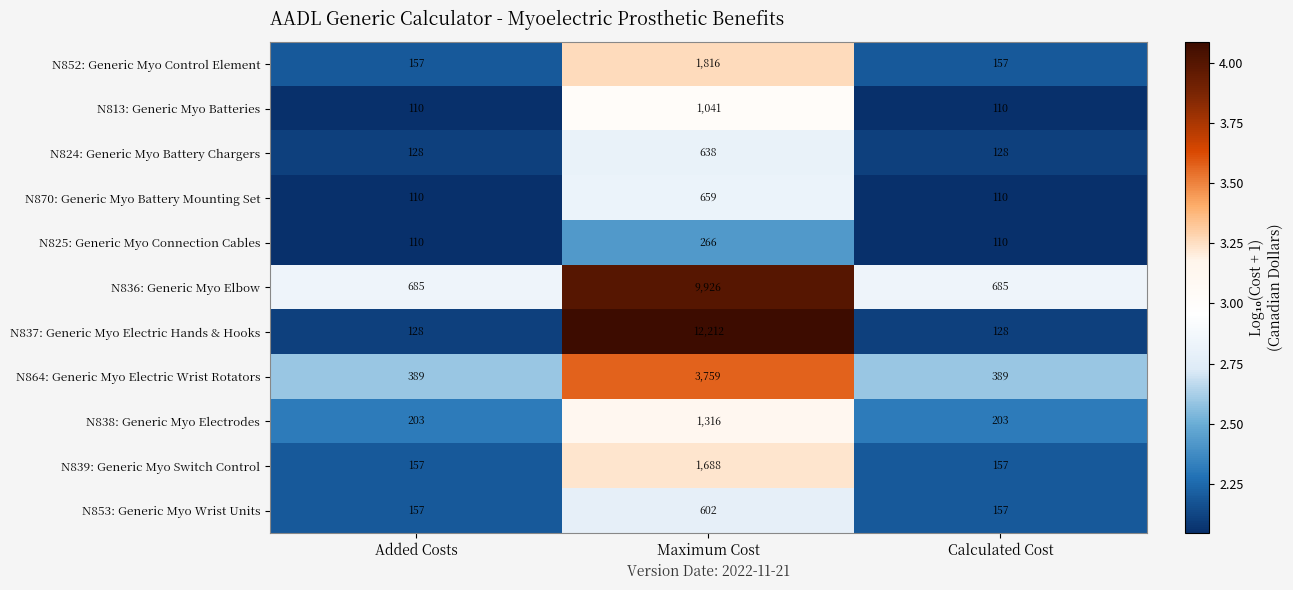

What is the difference between the maximum and minimum values in the N870: Generic Myo Battery Mounting Set series?

549